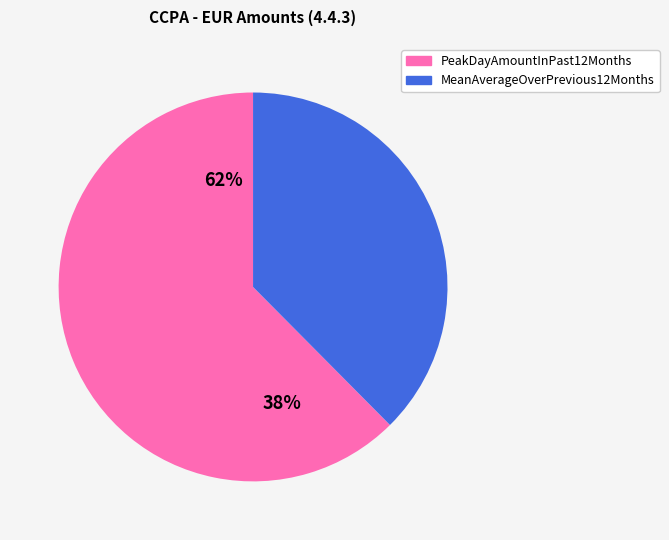

Count the number of slices in the pie.

2